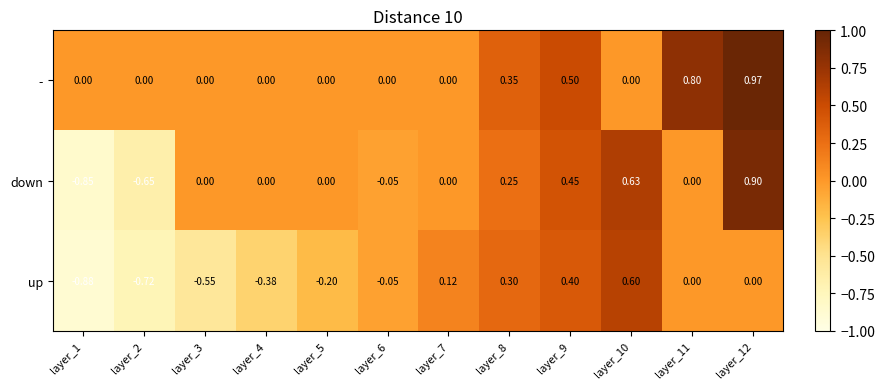

List the series in order of their peak value, highest first.

-, down, up